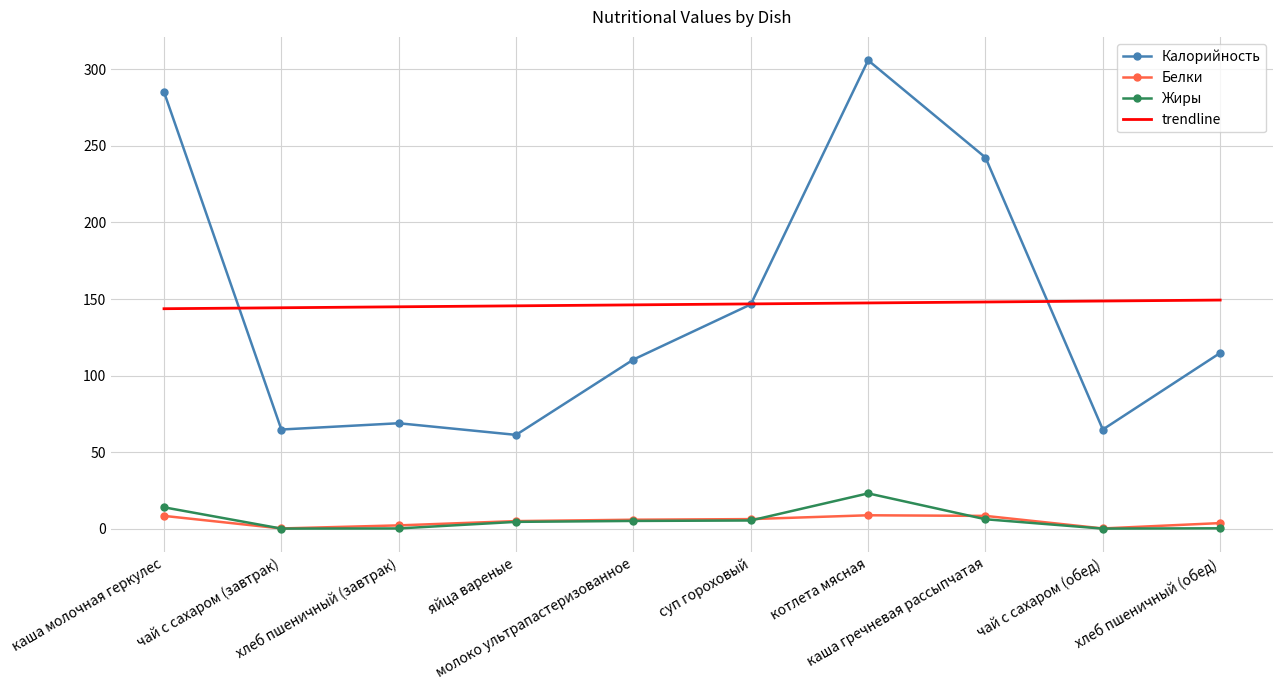

List the series in order of their peak value, lowest first.

Белки, Жиры, trendline, Калорийность